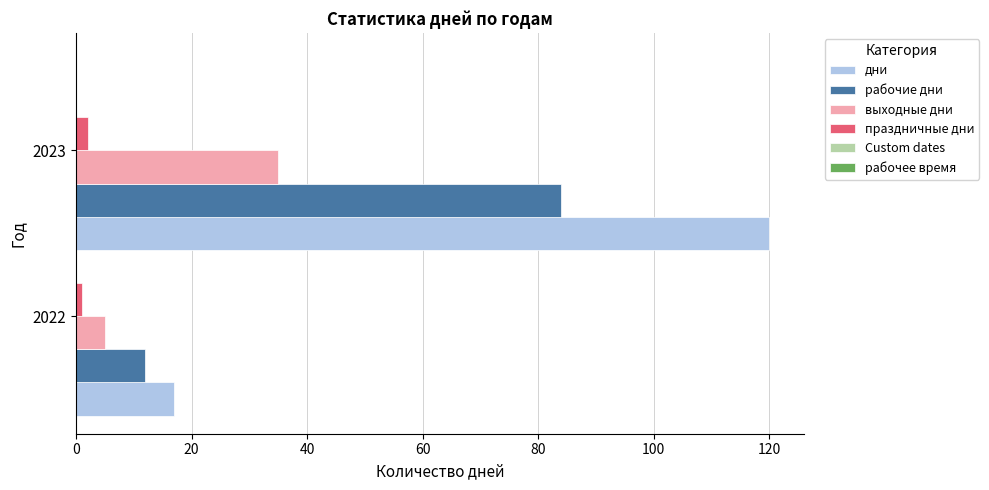

What is the difference between the maximum and minimum values in the дни series?

103